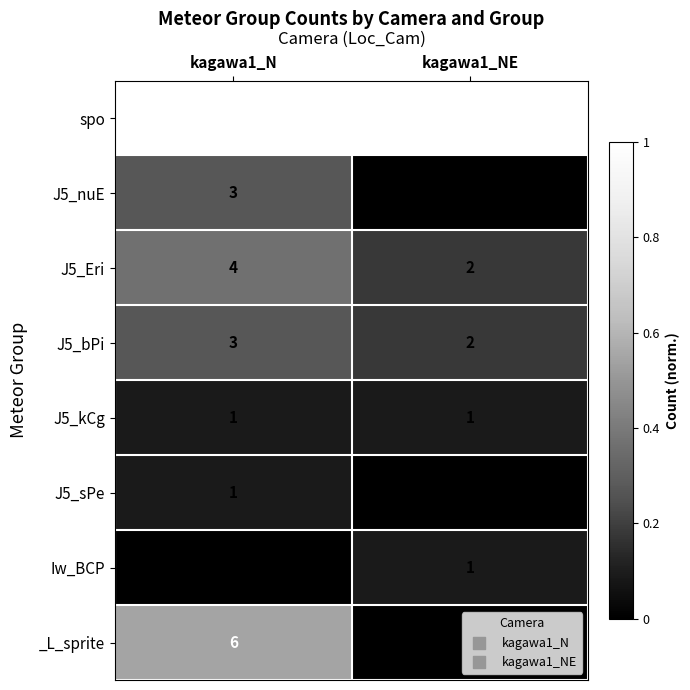

Where is Iw_BCP nearest to the value 0?

kagawa1_N